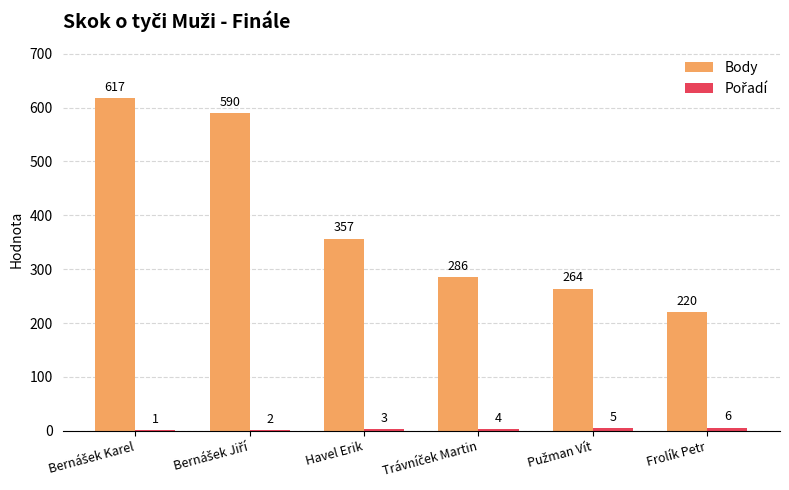

What is the maximum value for Body?

617